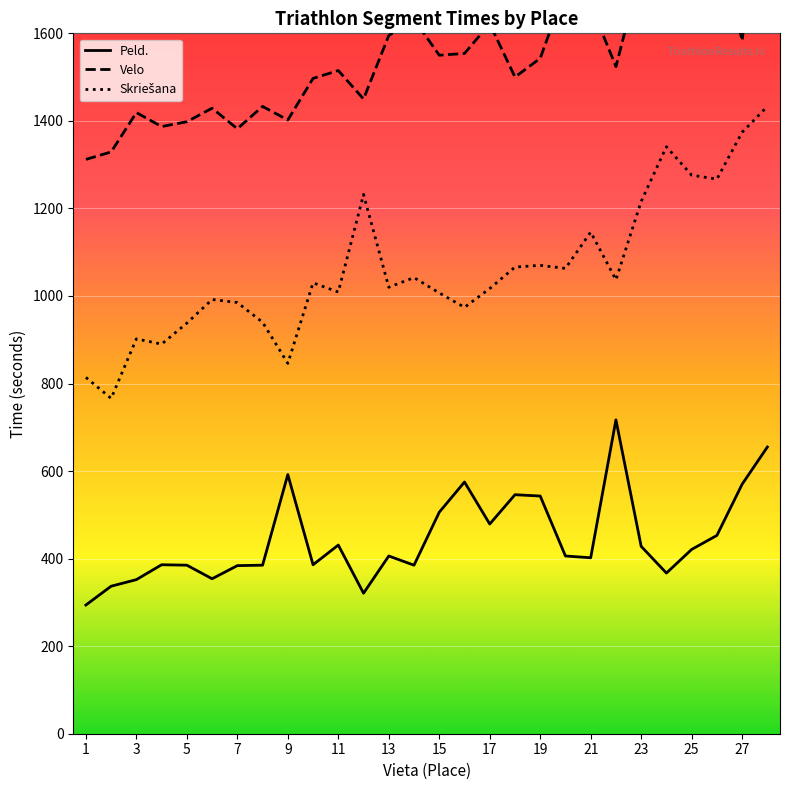

What is the maximum value shown in the chart?

2103